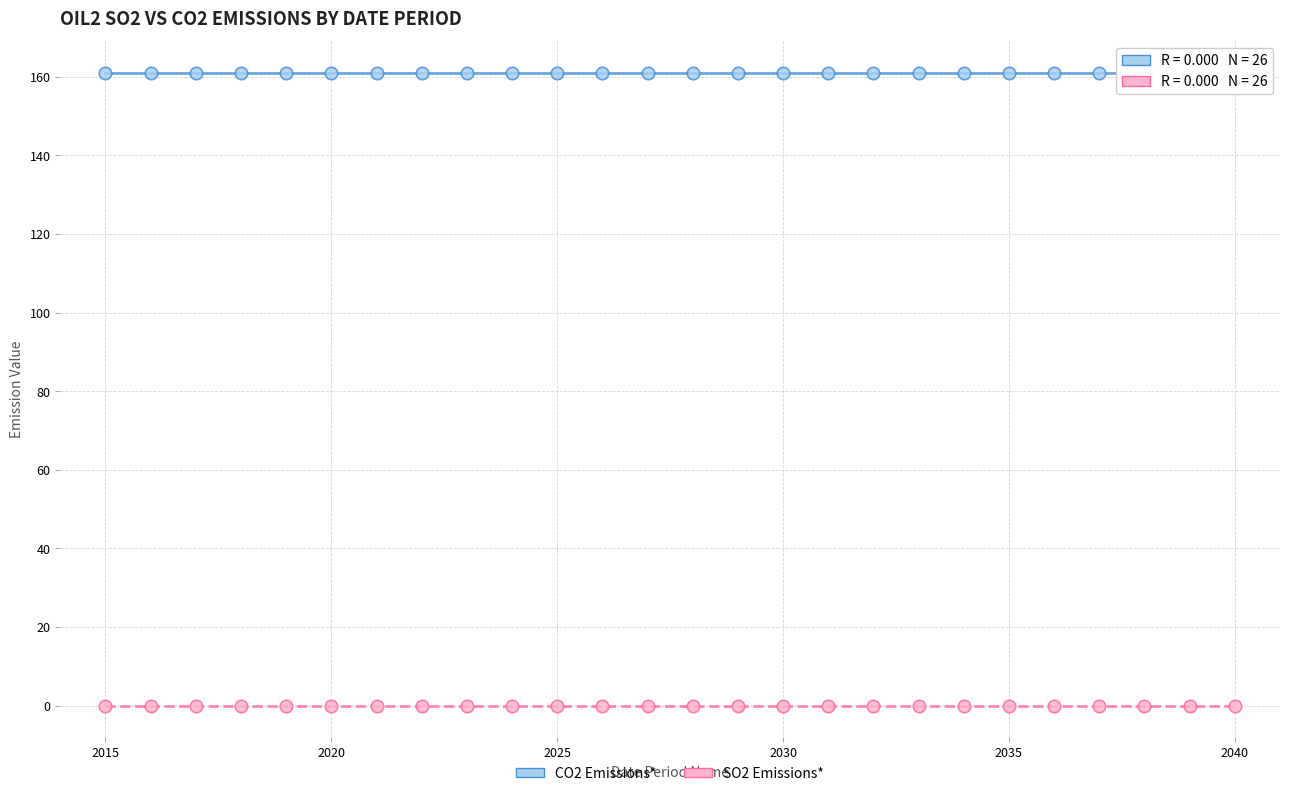

Which series reaches the minimum Y coordinate?

SO2 Emissions*